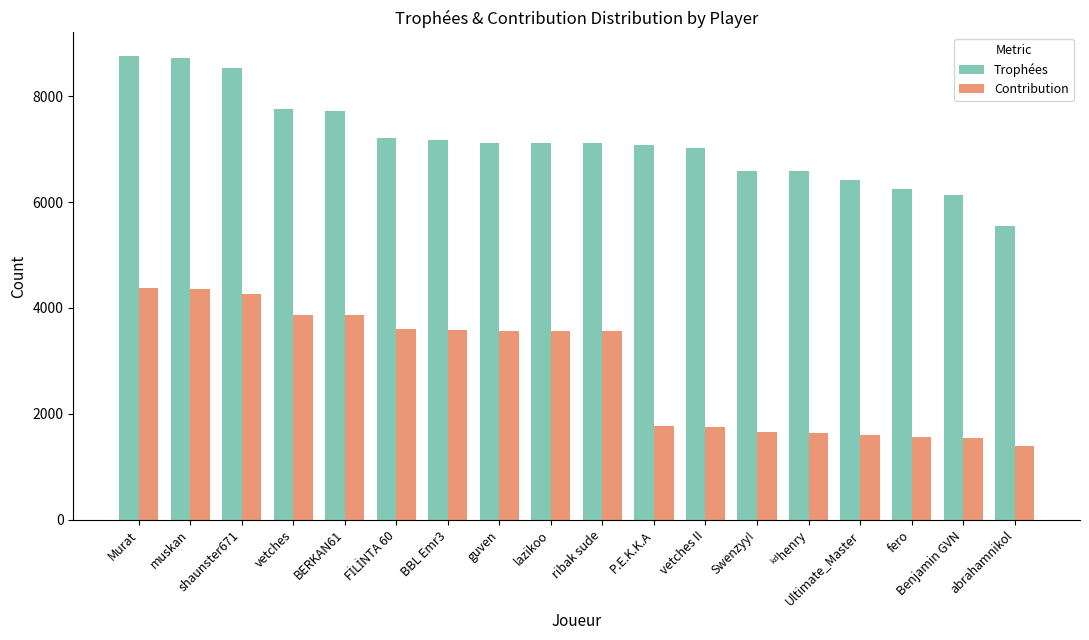

At which label does Contribution first exceed 3556?

Murat